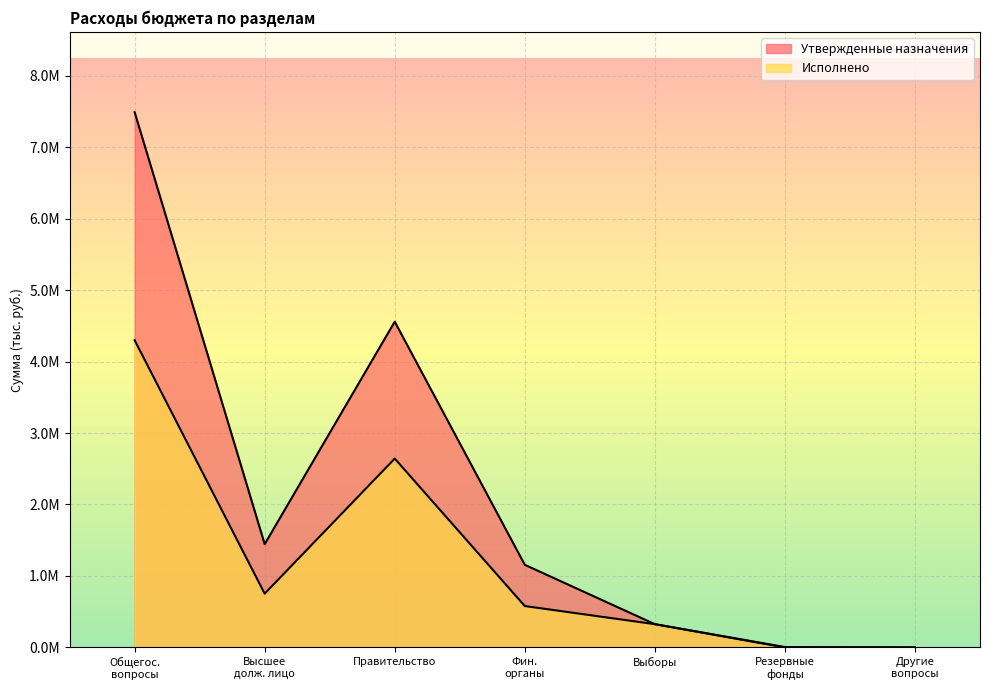

Where does the Исполнено series first go above 579053?

Общегос. вопросы